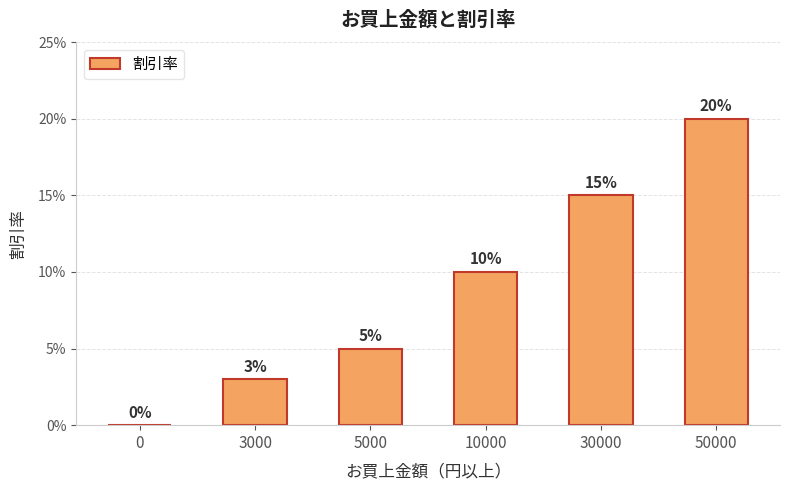

Are the bars horizontal?

No